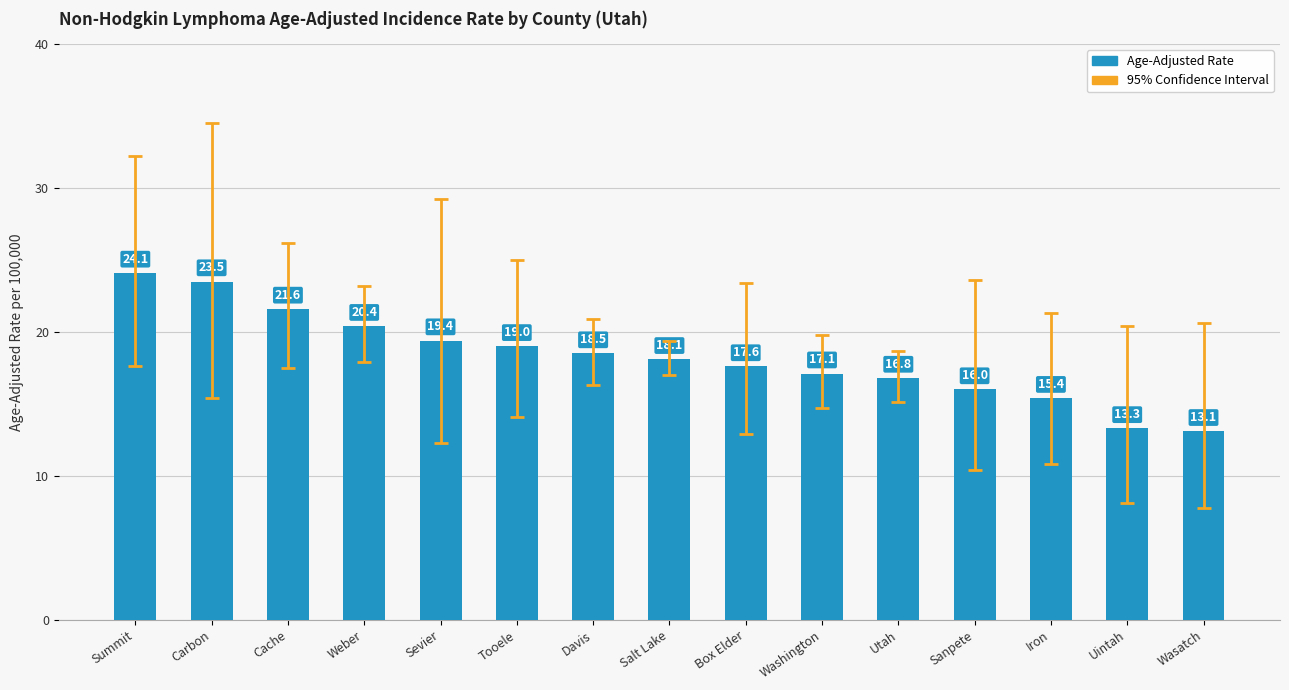

Reading left to right, extract all data points from this chart.

Summit=24.1	Carbon=23.5	Cache=21.6	Weber=20.4	Sevier=19.4	Tooele=19.0	Davis=18.5	Salt Lake=18.1	Box Elder=17.6	Washington=17.1	Utah=16.8	Sanpete=16.0	Iron=15.4	Uintah=13.3	Wasatch=13.1